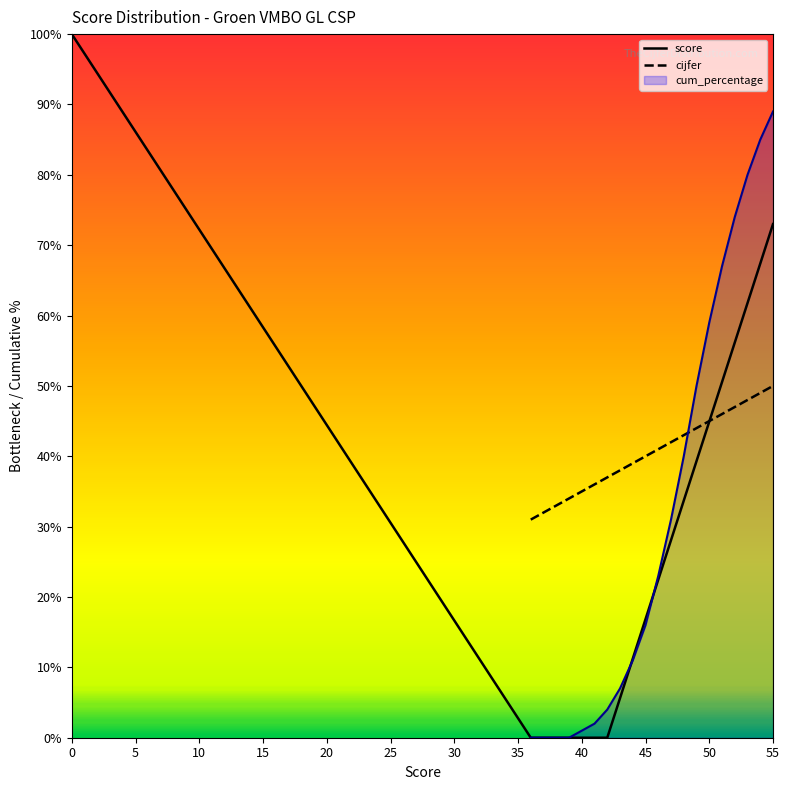

Does the chart have visible grid lines?

No